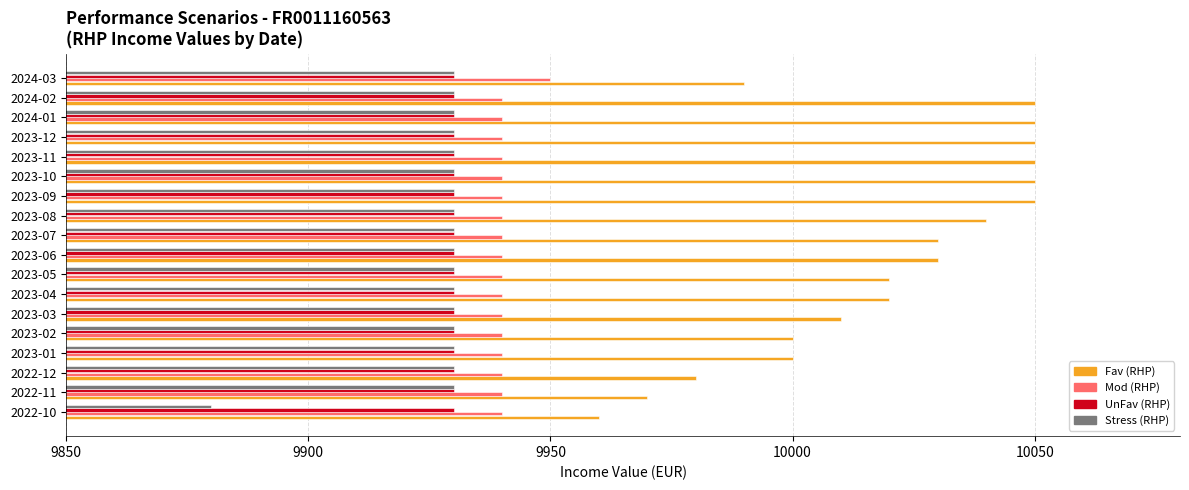

At which category does the chart reach its minimum across all series?

2022-10